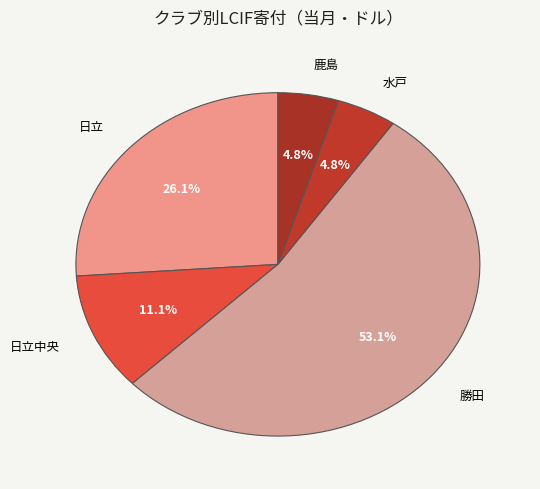

Combined, what portion of the pie is 水戸 and 勝田?

58.0%